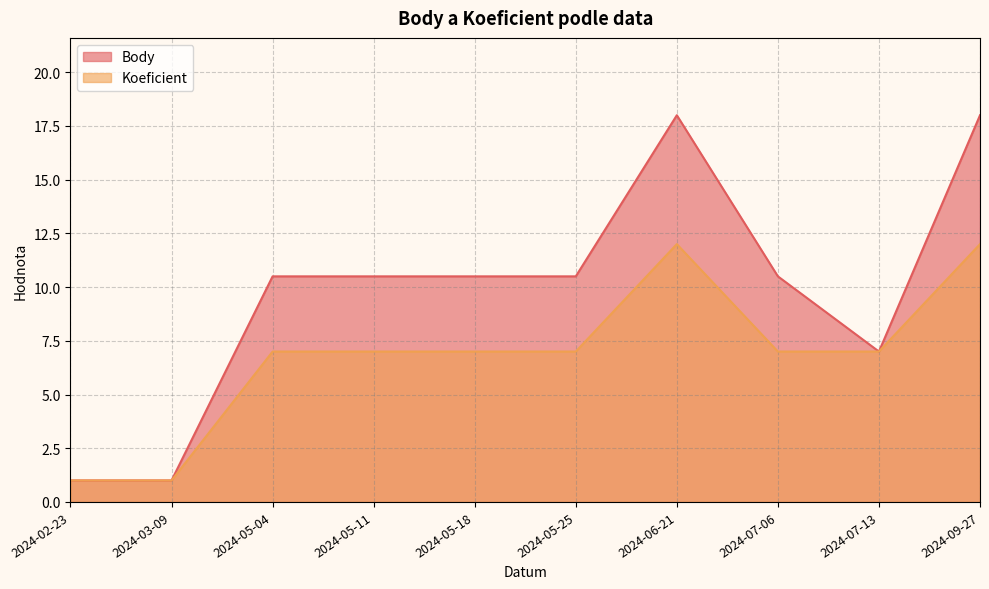

What is the label of the 1st point from the left?

2024-02-23